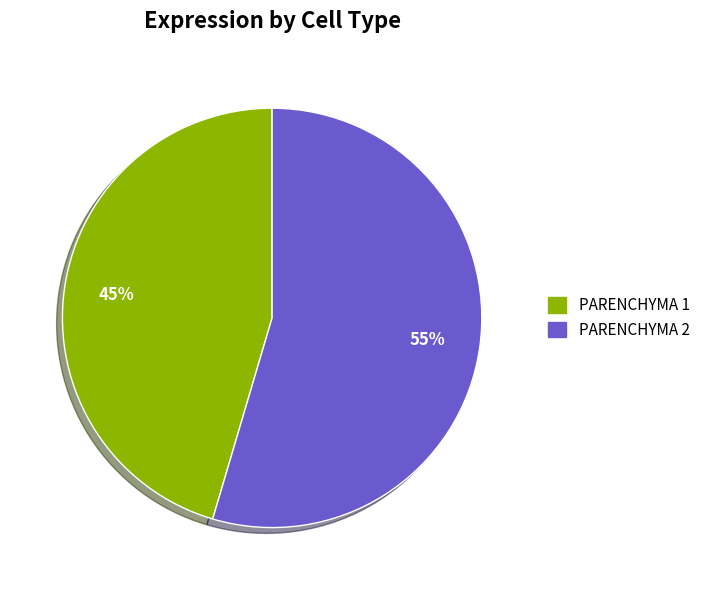

To the nearest percent, what percentage of the pie is PARENCHYMA 2?

55%